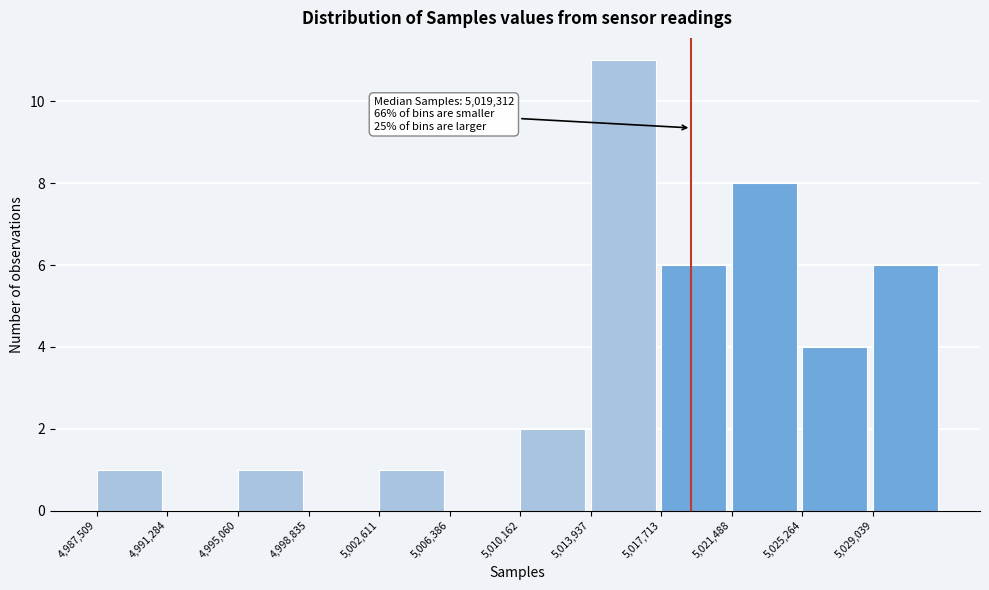

Over which range of the x-axis is the bar tallest?

5014000 to 5017500